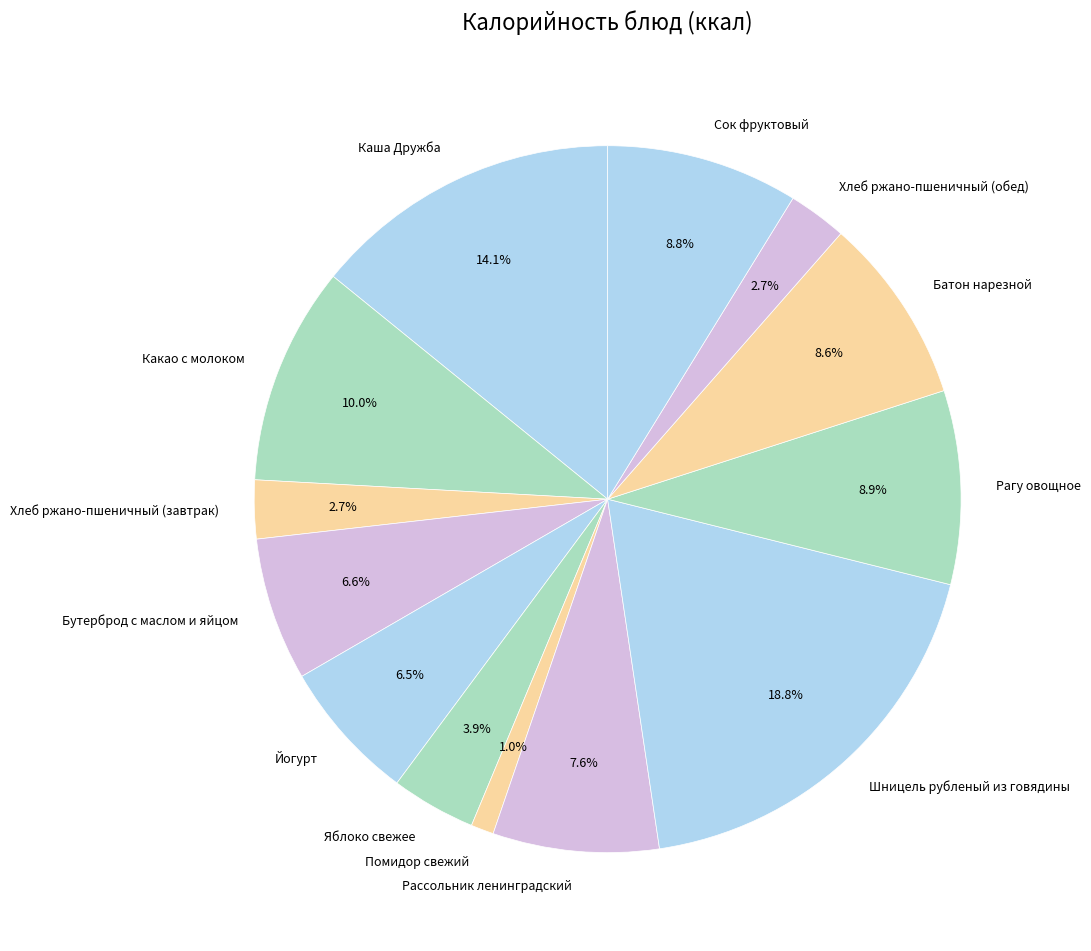

What is the largest slice in the pie chart?

Шницель рубленый из говядины